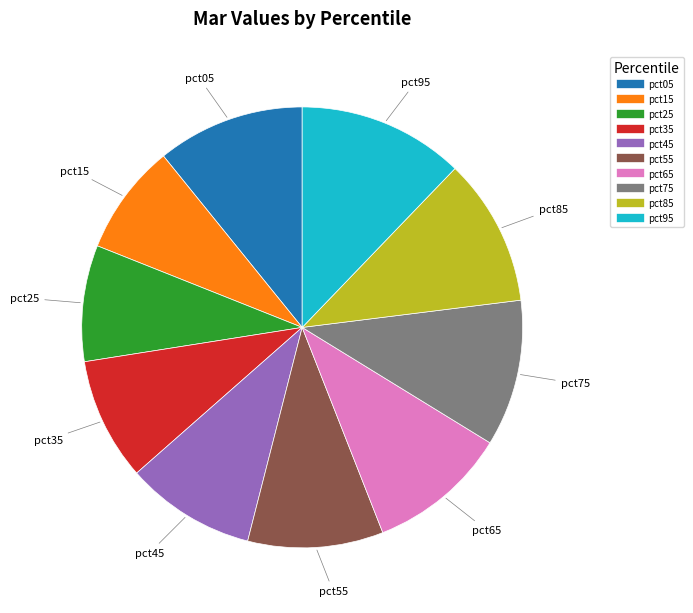

How many segments does this pie chart have?

10